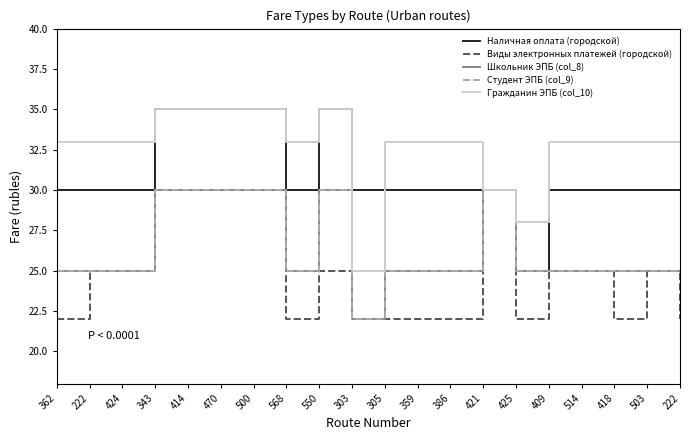

What is the difference between the maximum and minimum values in the Виды электронных платежей (городской) series?

8